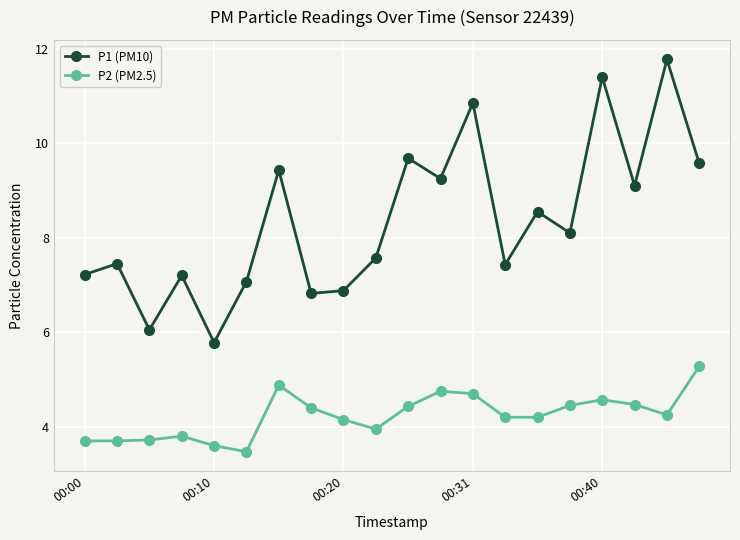

Which series has the largest total across all categories?

P1 (PM10)